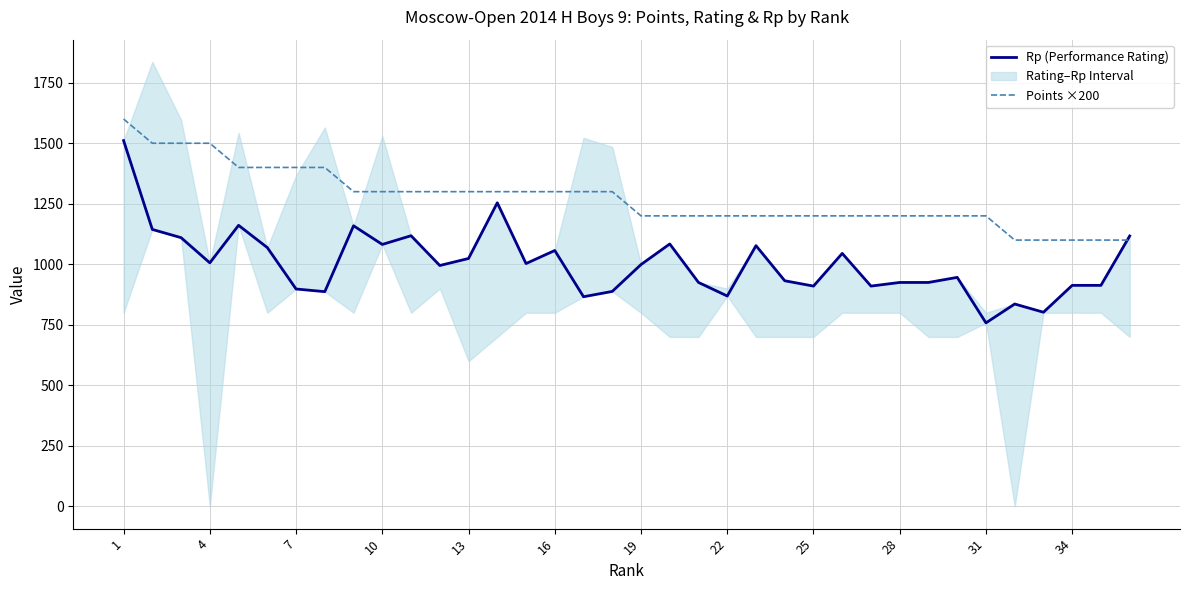

The Points ×200 series shows 1100 at 32. True or false?

True